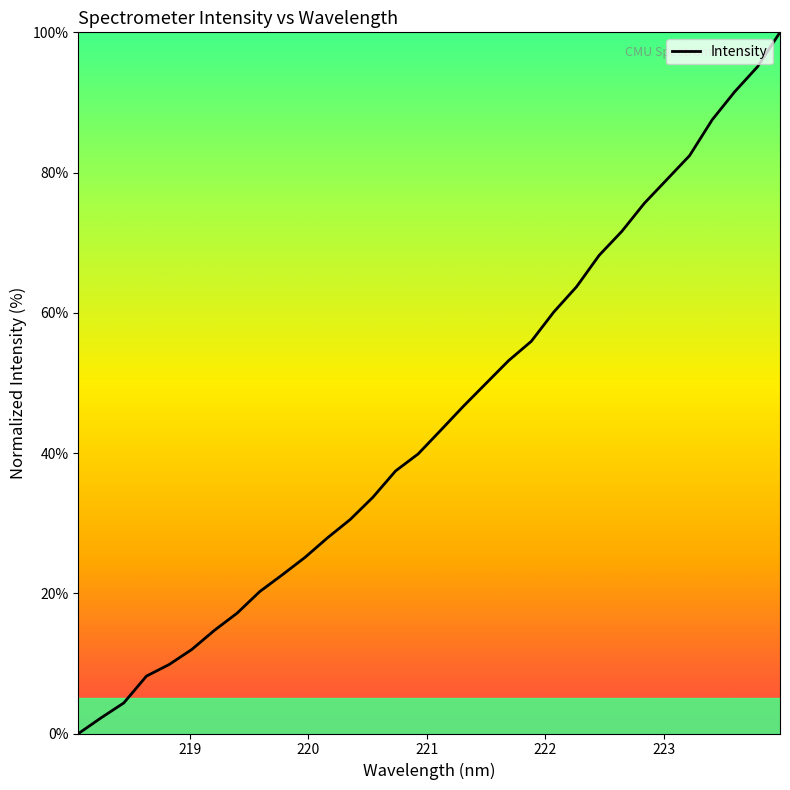

What is the greatest value displayed?

100.0